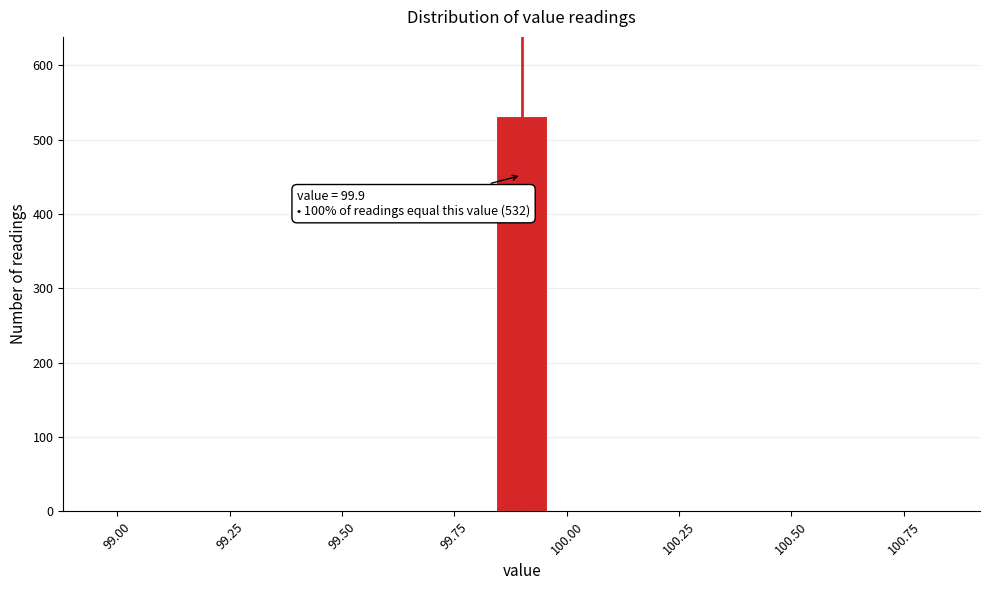

Around what value on the x-axis is the tallest bar? Give the approximate position of its centre, as read against the axis.

99.90